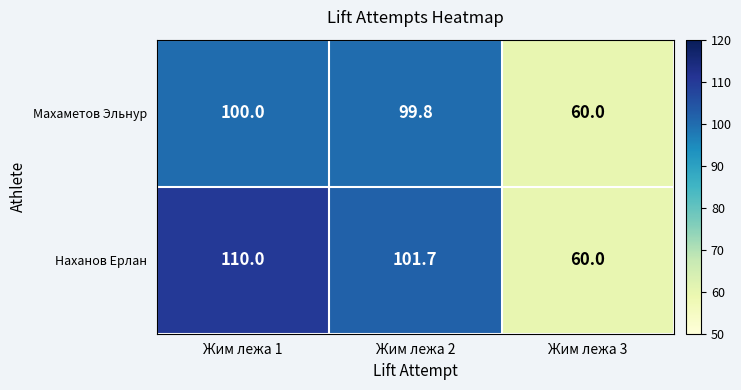

The Наханов Ерлан series shows 159.3 at Жим лежа 2. True or false?

False